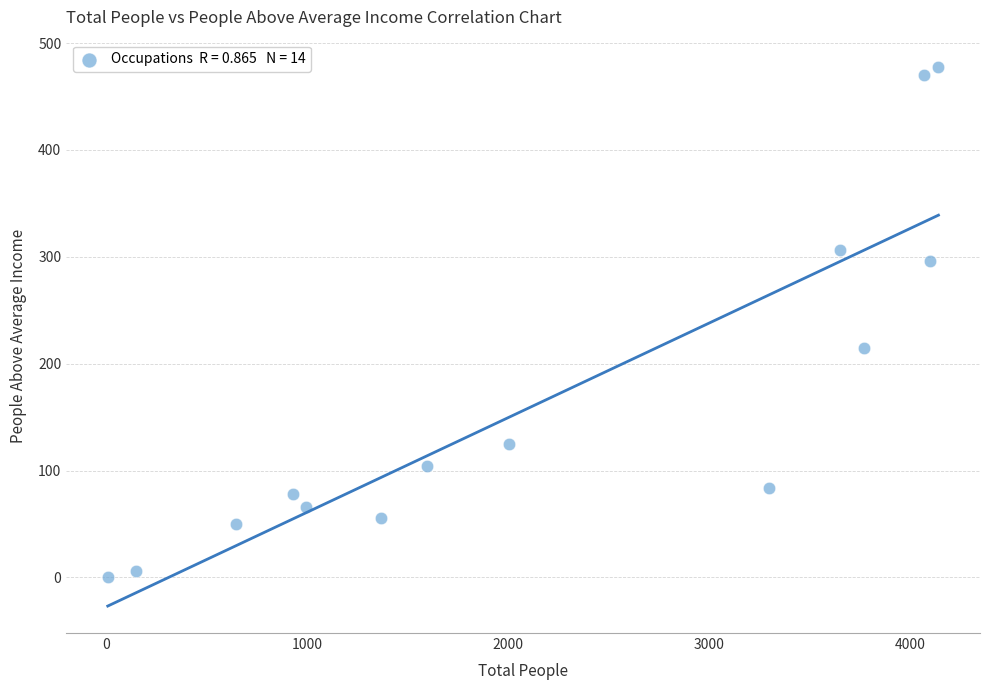

What Y value in the scatter plot is closest to 239?

215